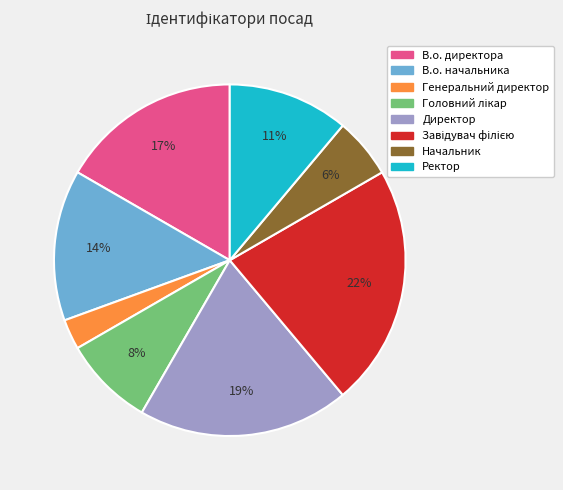

Is there a majority slice in this chart?

No